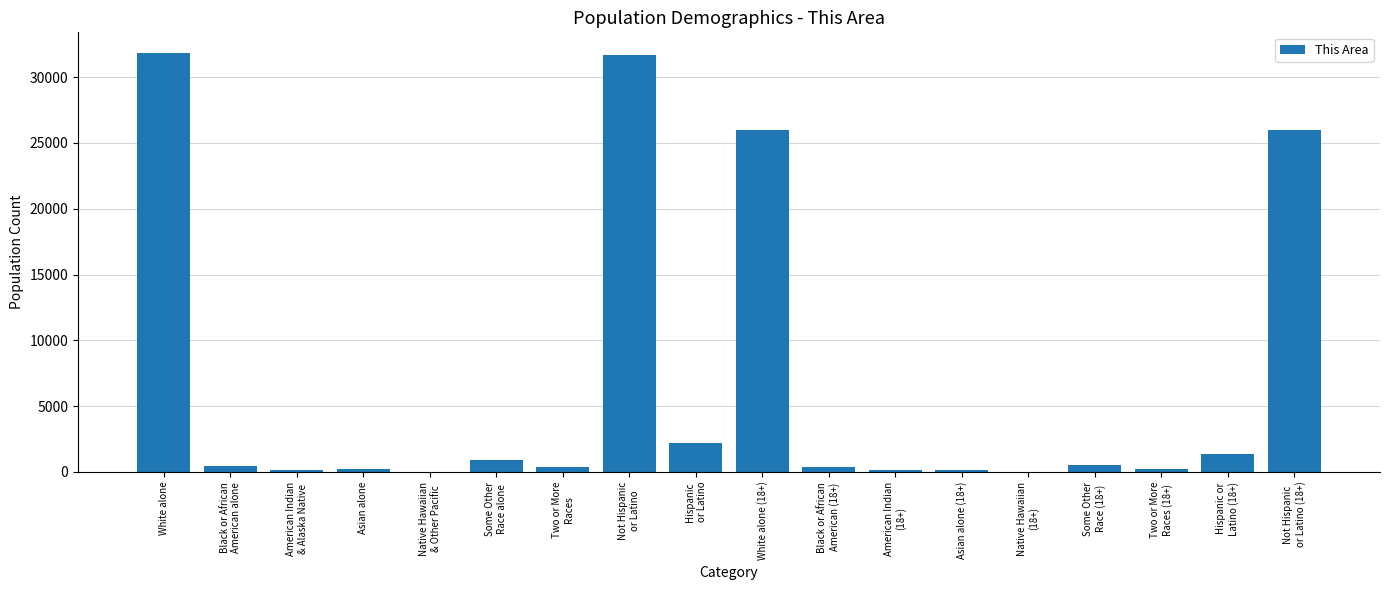

Where does the data first go above 447?

White alone